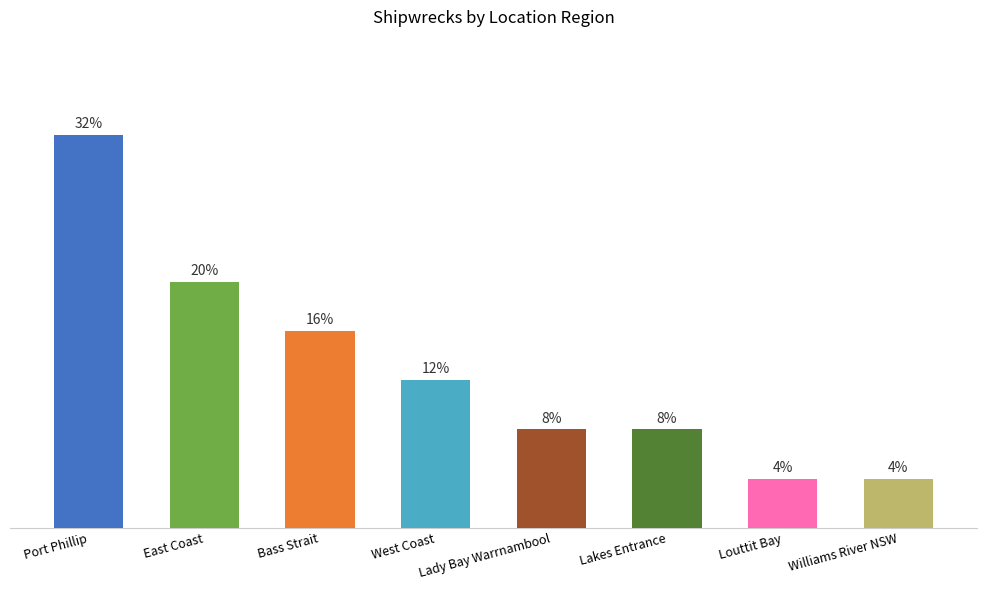

What is the label of the 3rd bar from the left?

Bass Strait